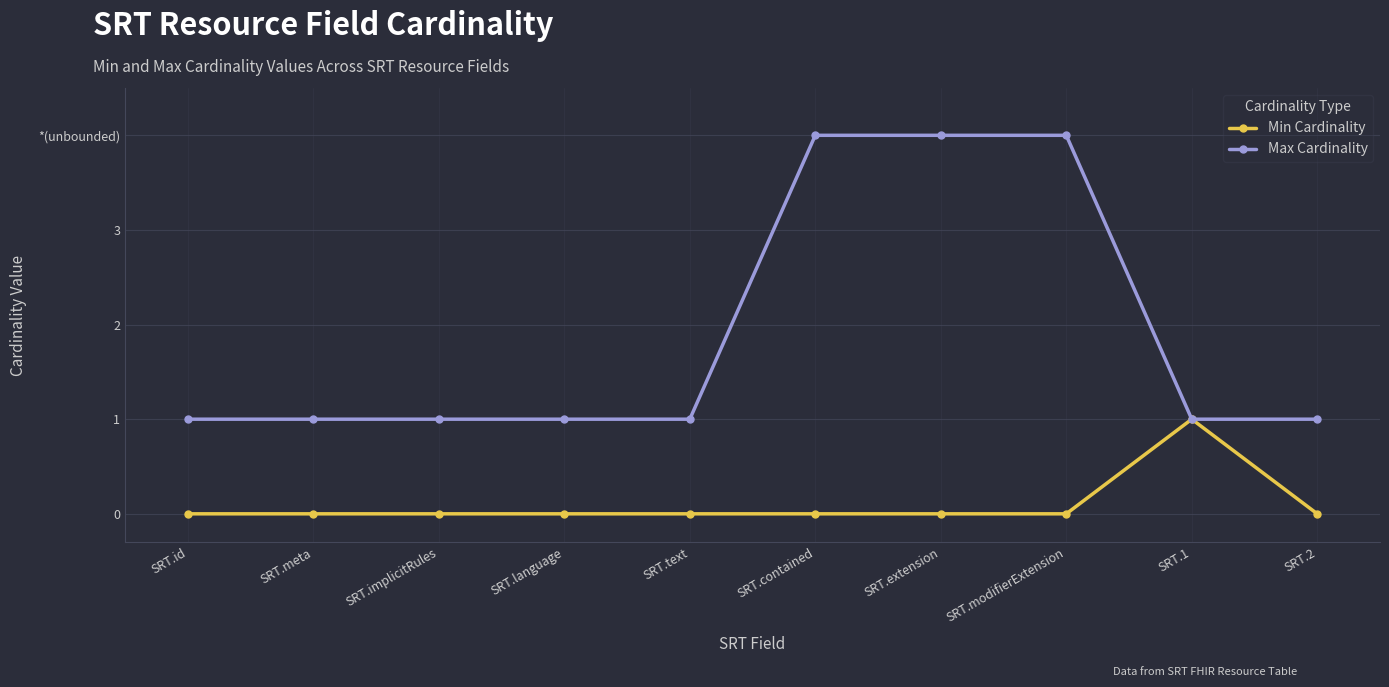

Rank the series at SRT.implicitRules from highest to lowest value.

Max Cardinality, Min Cardinality